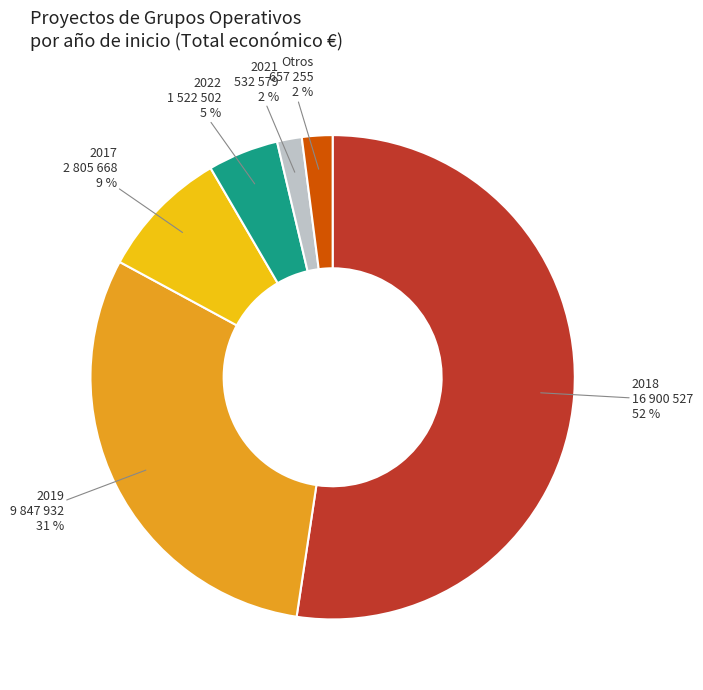

Is there any slice that represents more than half of the pie?

Yes